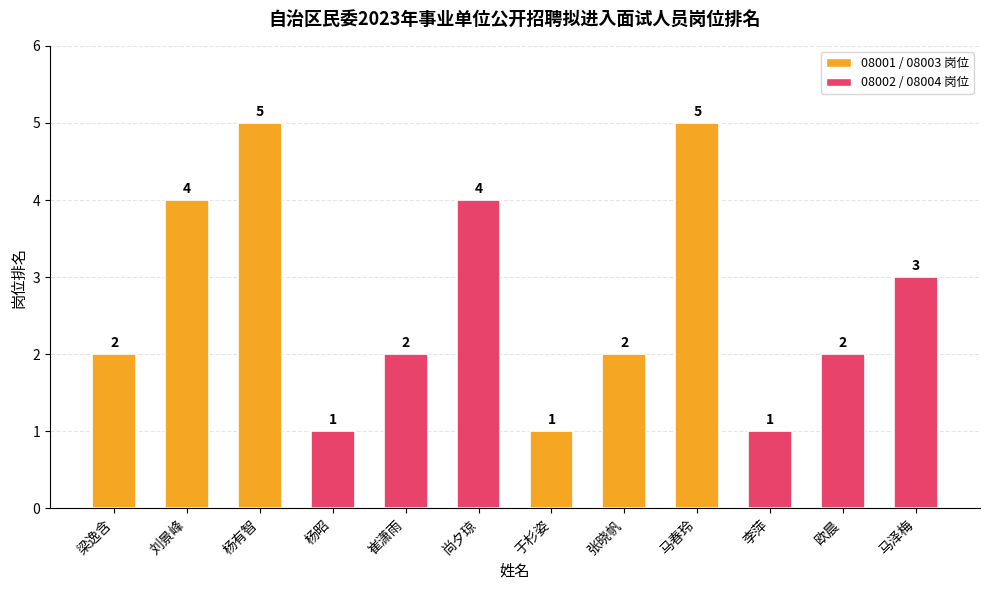

What is the change in value from 杨有智 to 欧晨?

-3